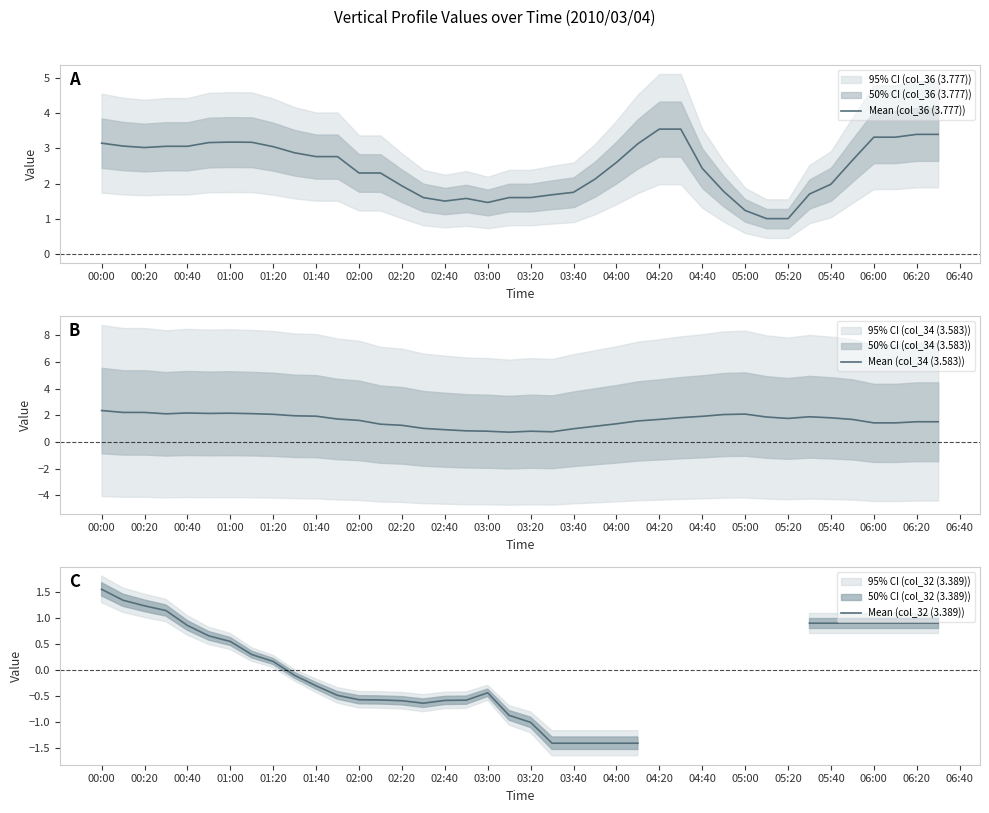

Is this an area chart (filled region under the line)?

No